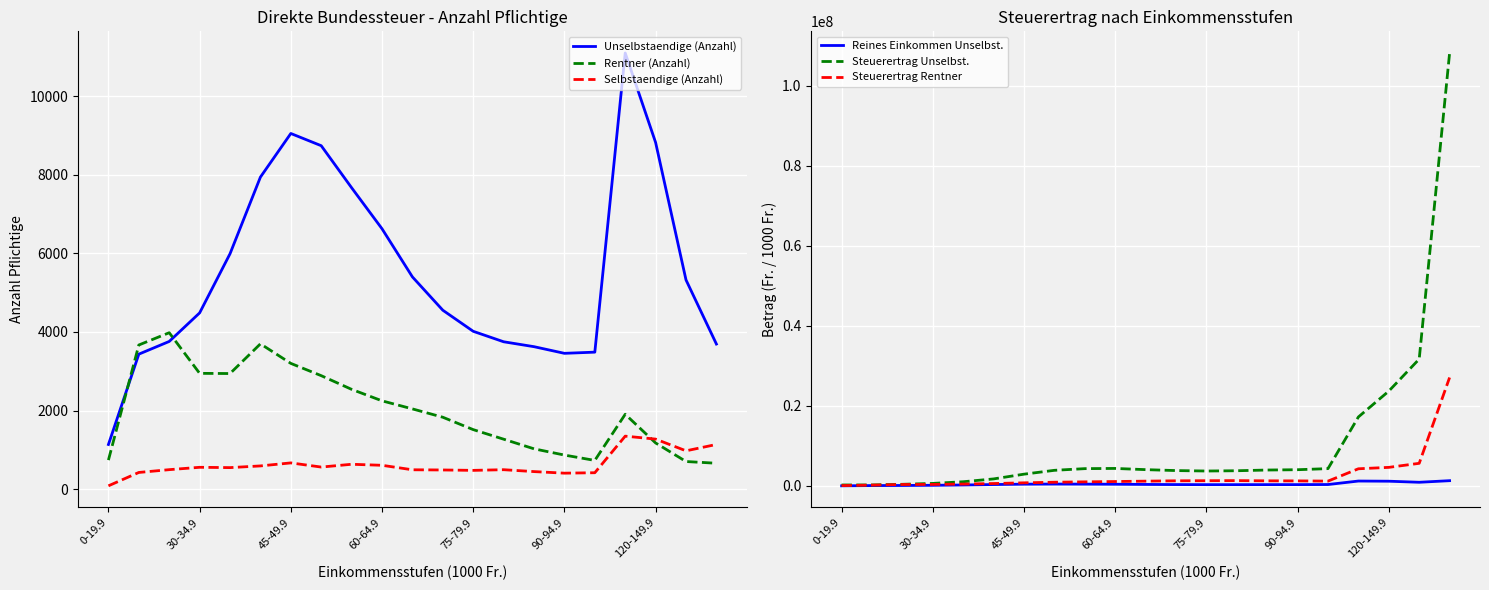

The value of Unselbstaendige (Anzahl) at 0-19.9 is 1139.0. True or false?

True